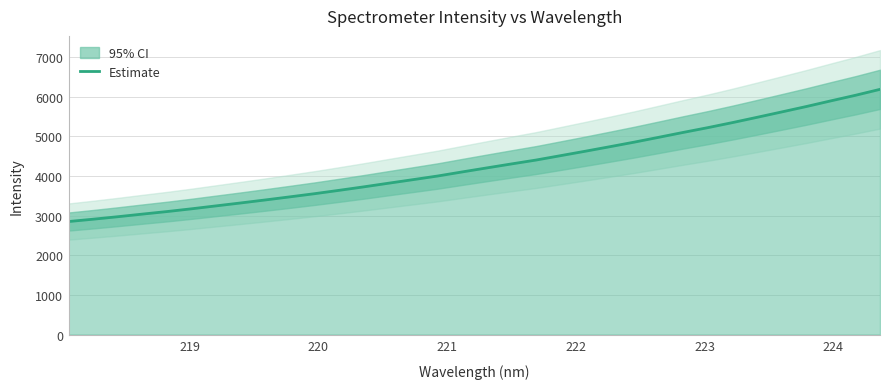

What is the maximum value shown in the chart?

6180.5